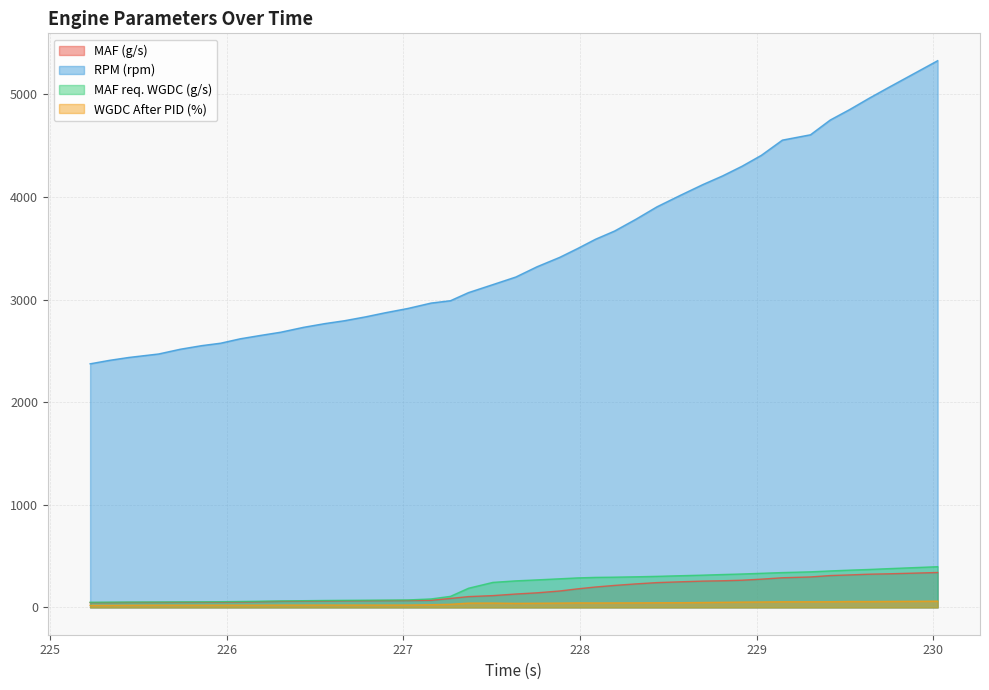

What is the minimum value shown in the chart?

20.0